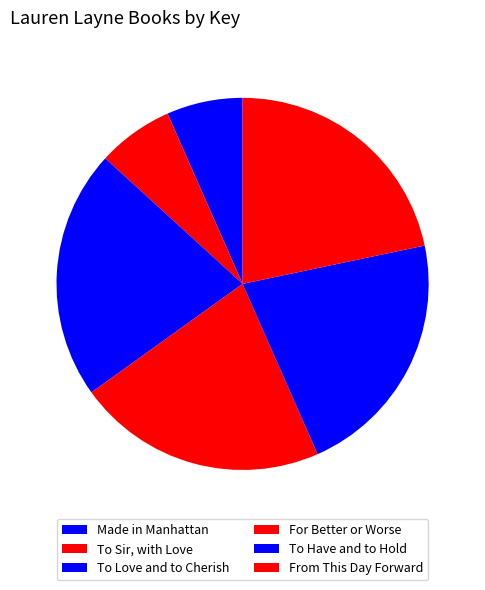

The For Better or Worse slice represents 35% of the pie. True or false?

False